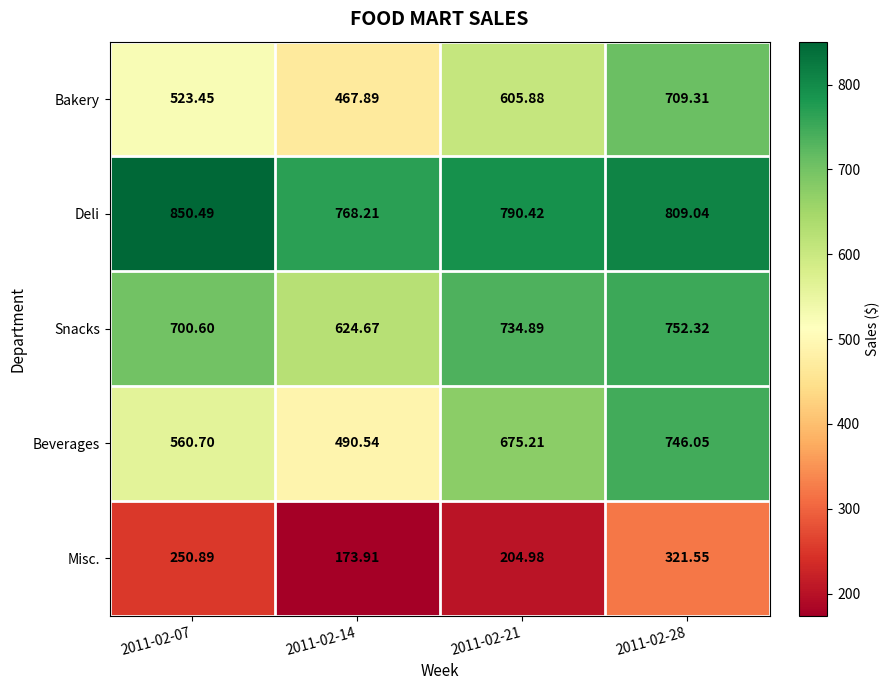

At 2011-02-14, list the series in order from smallest to largest.

Misc., Bakery, Beverages, Snacks, Deli